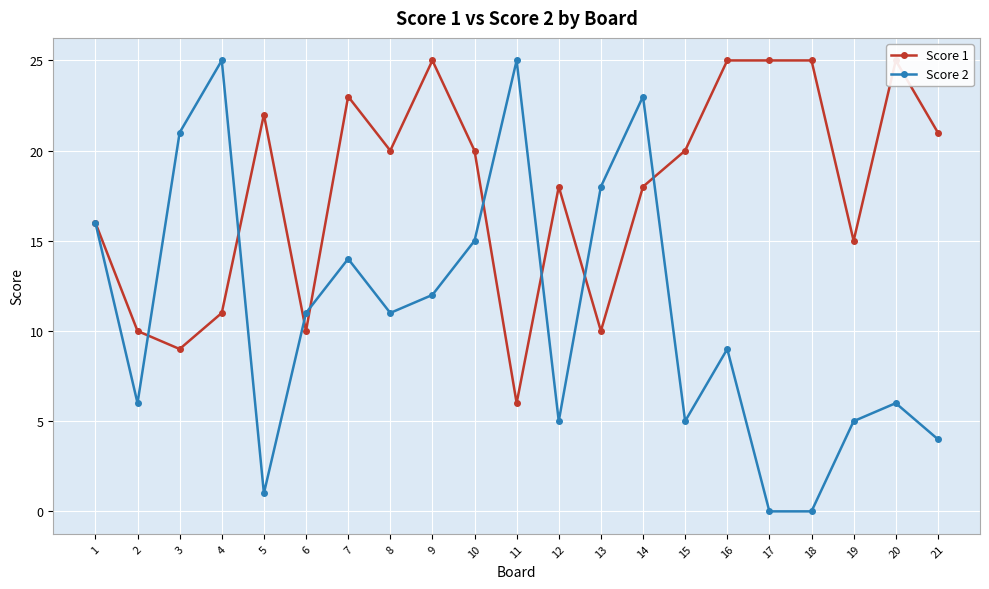

After their last crossing, which series has the higher values: Score 1 or Score 2?

Score 1